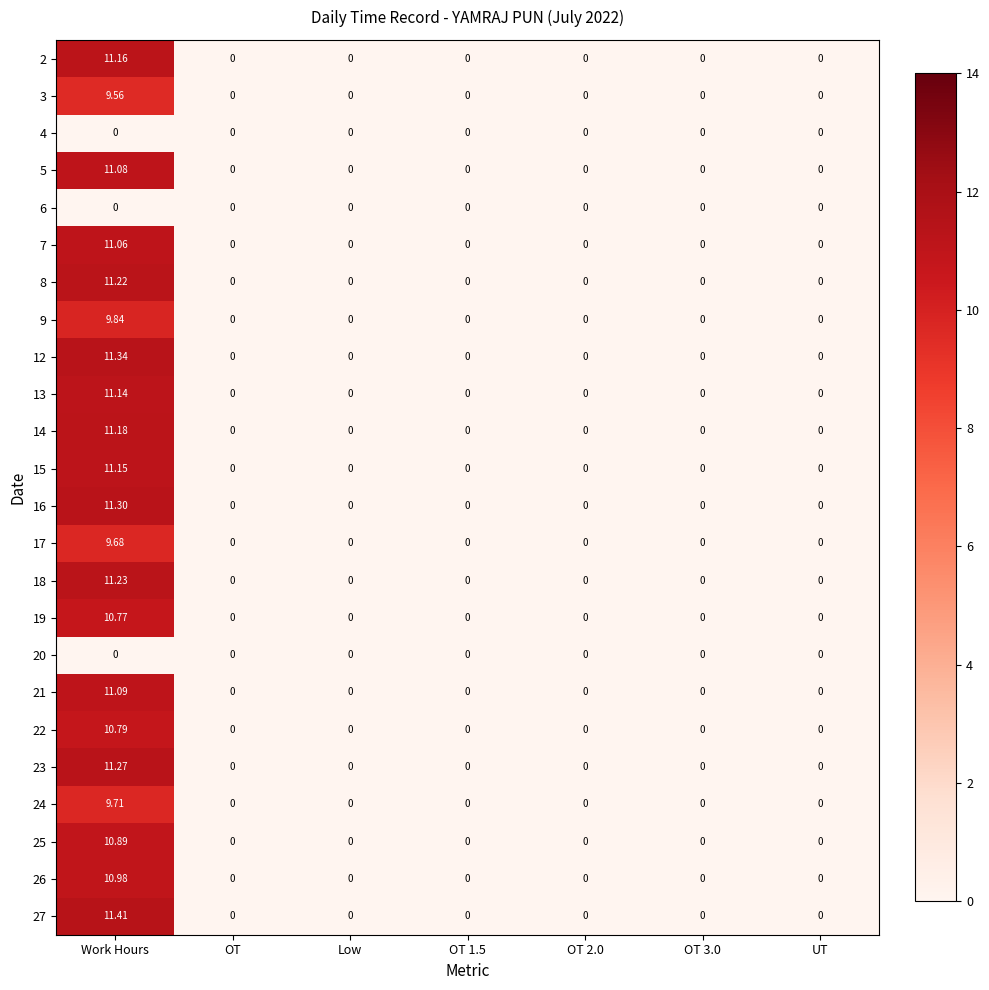

Which series has the largest total across all categories?

27